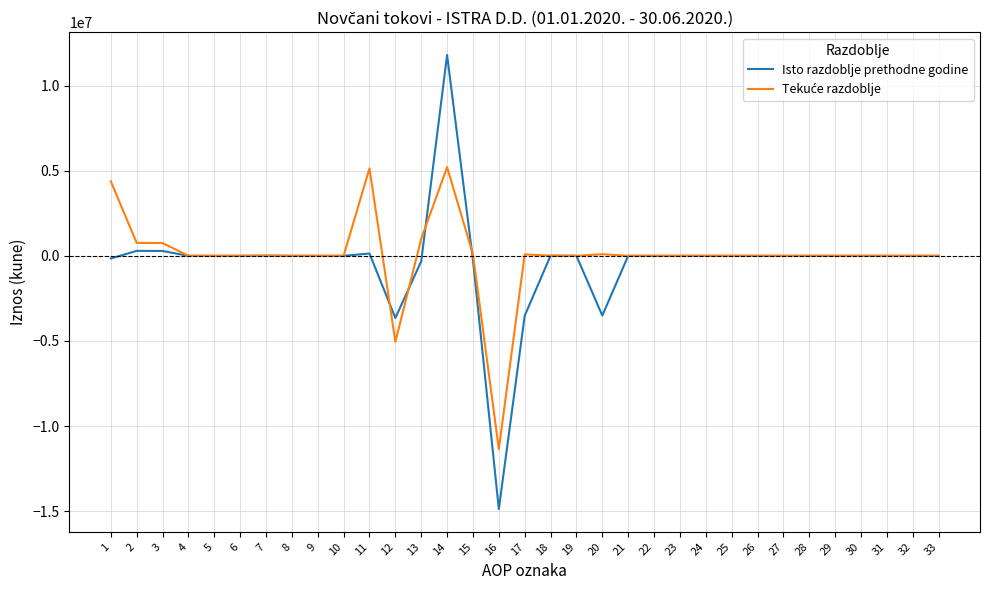

What is the greatest value displayed?

11789633